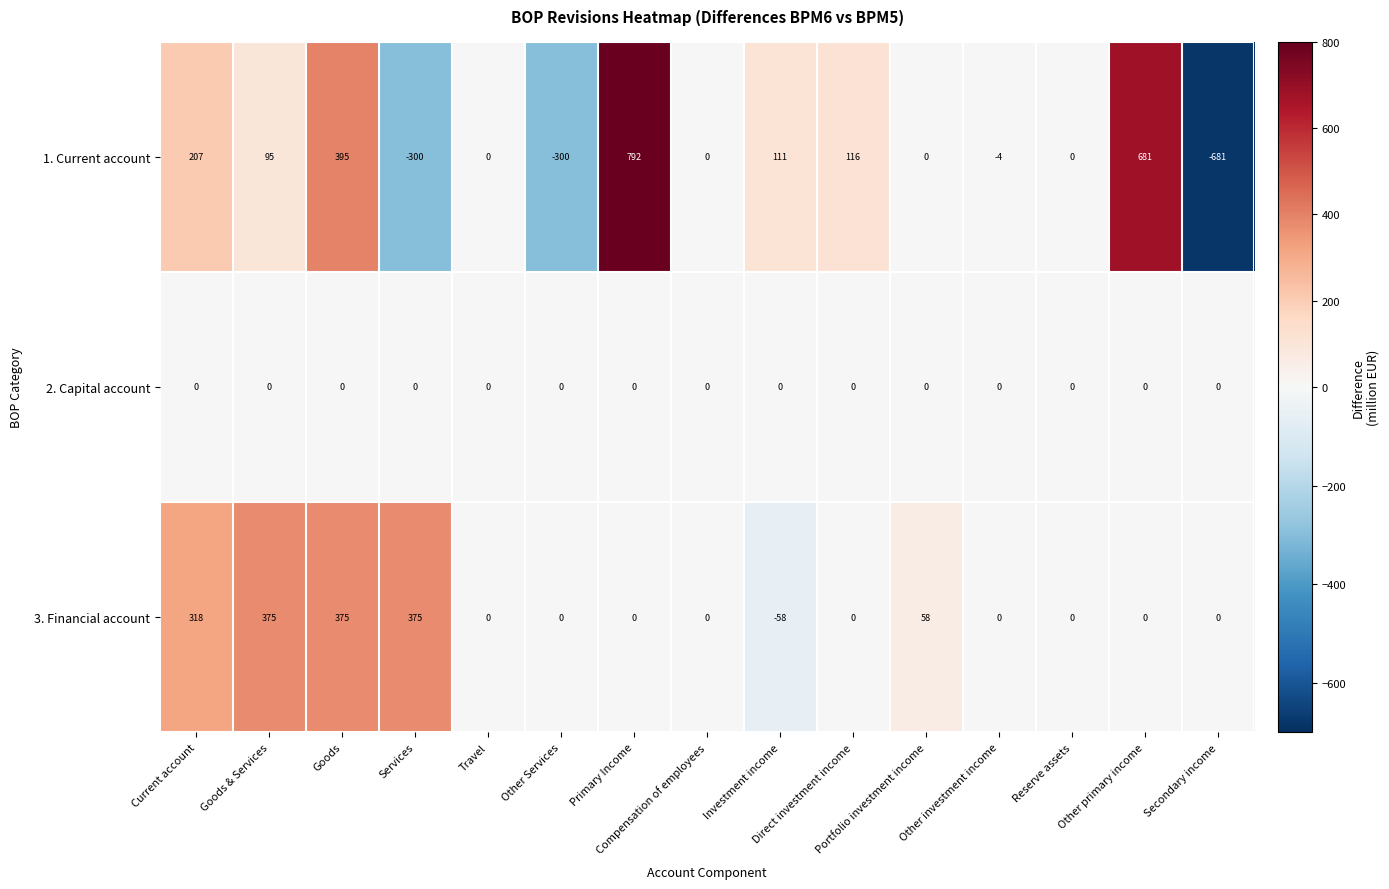

What is the difference between the maximum and minimum values in the 3. Financial account series?

433